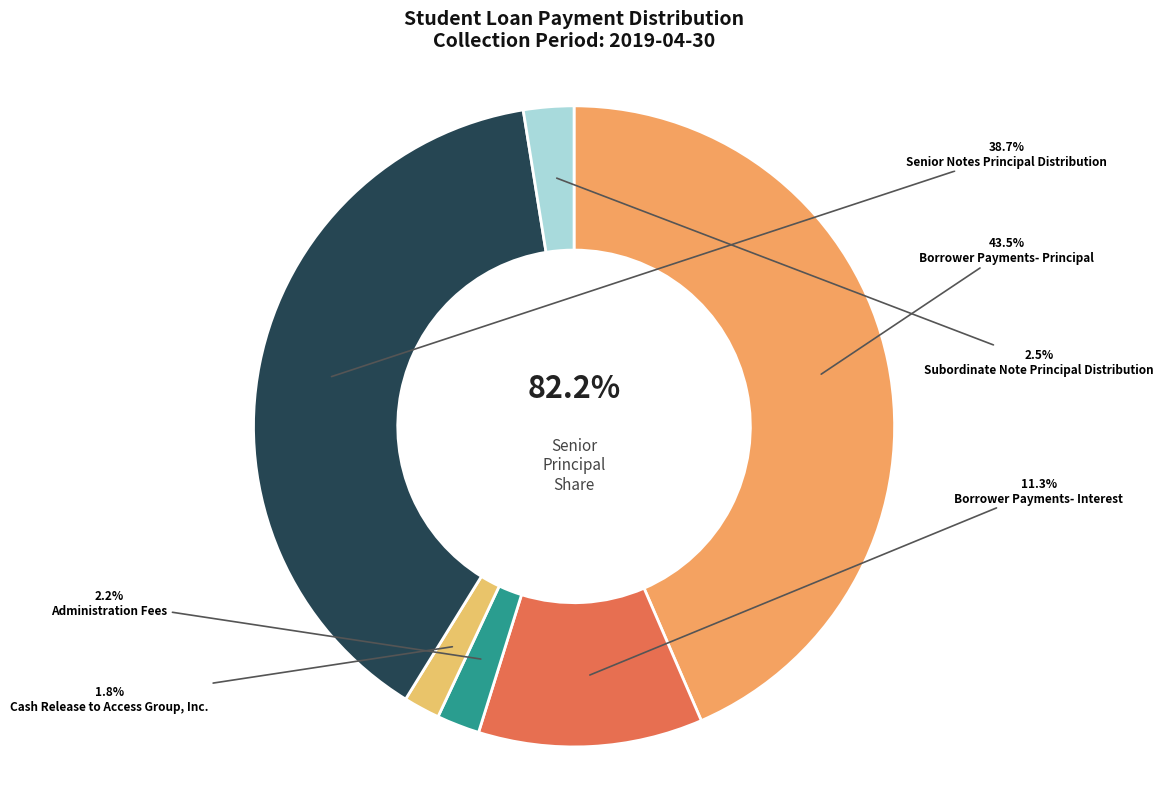

What portion of the pie excludes Borrower Payments- Interest?

88.7%